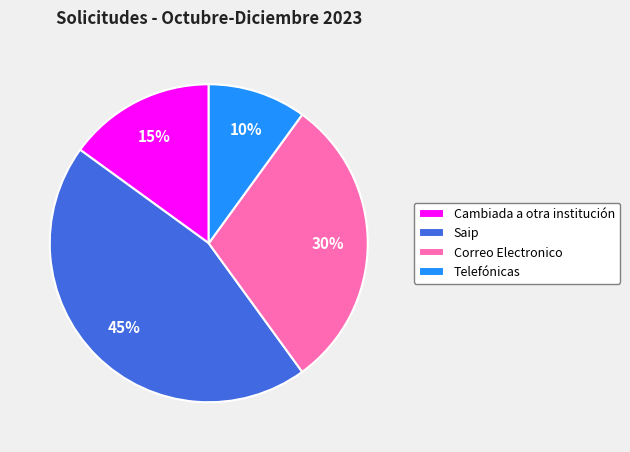

To the nearest percent, what is the combined percentage of Correo Electronico and Saip?

75%